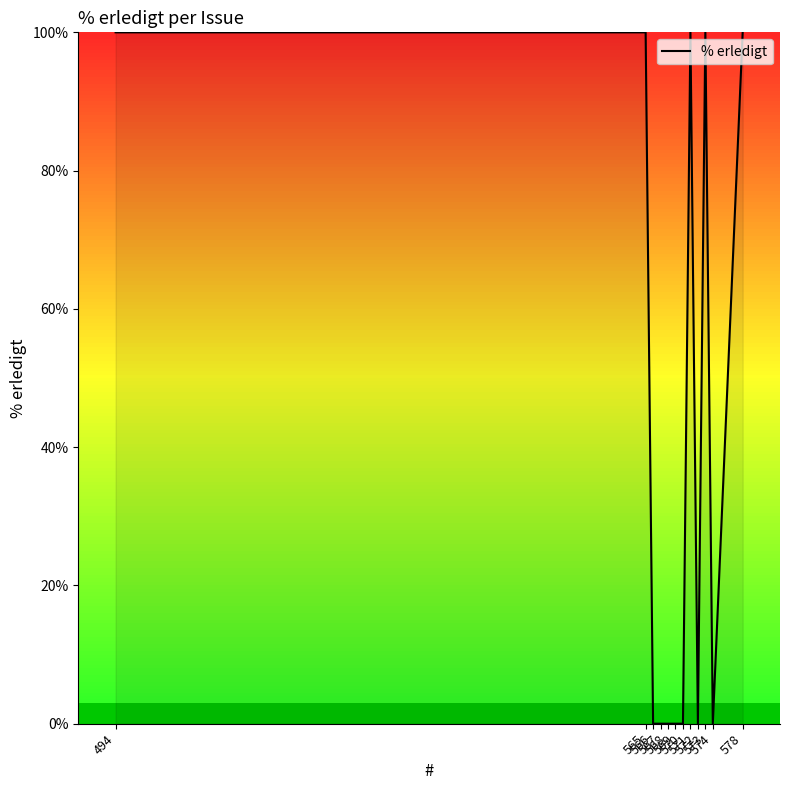

What is the approximate value at 573, to the nearest 50?

100